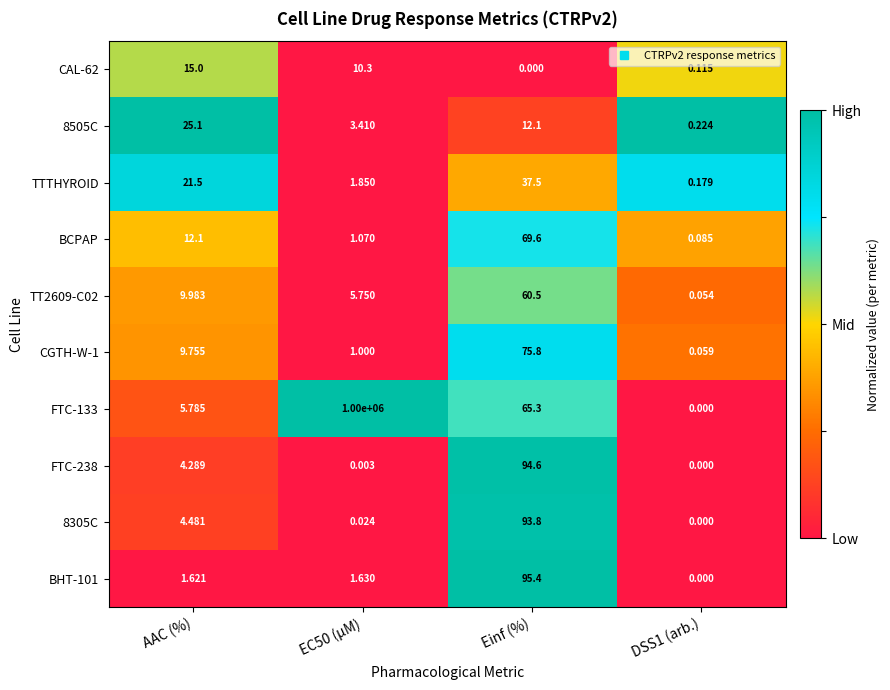

Which series has the largest total across all categories?

FTC-133